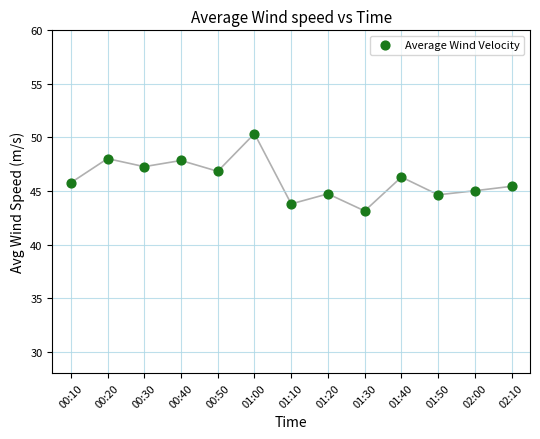

What is the range of Y values (max minus min)?

7.2